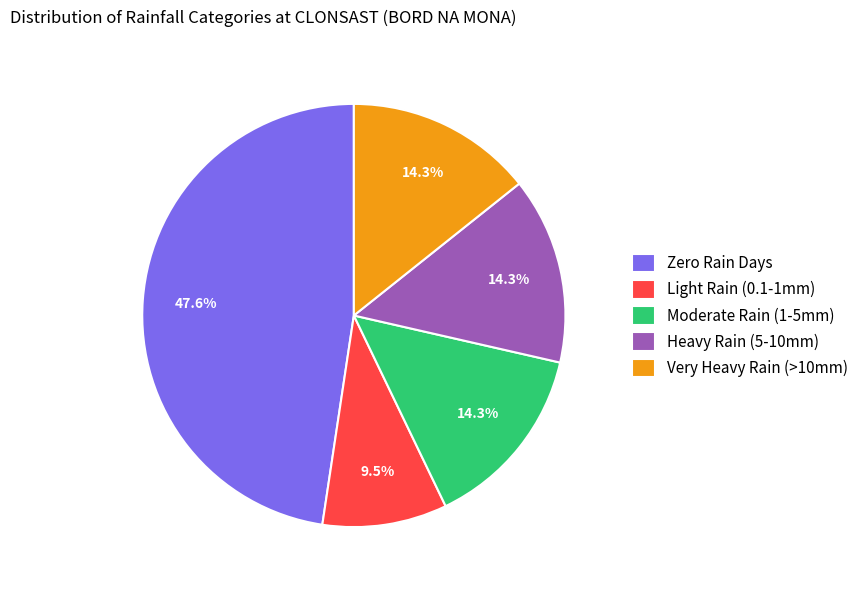

What is the ratio of the value at Heavy Rain (5-10mm) to the value at Zero Rain Days?

0.3